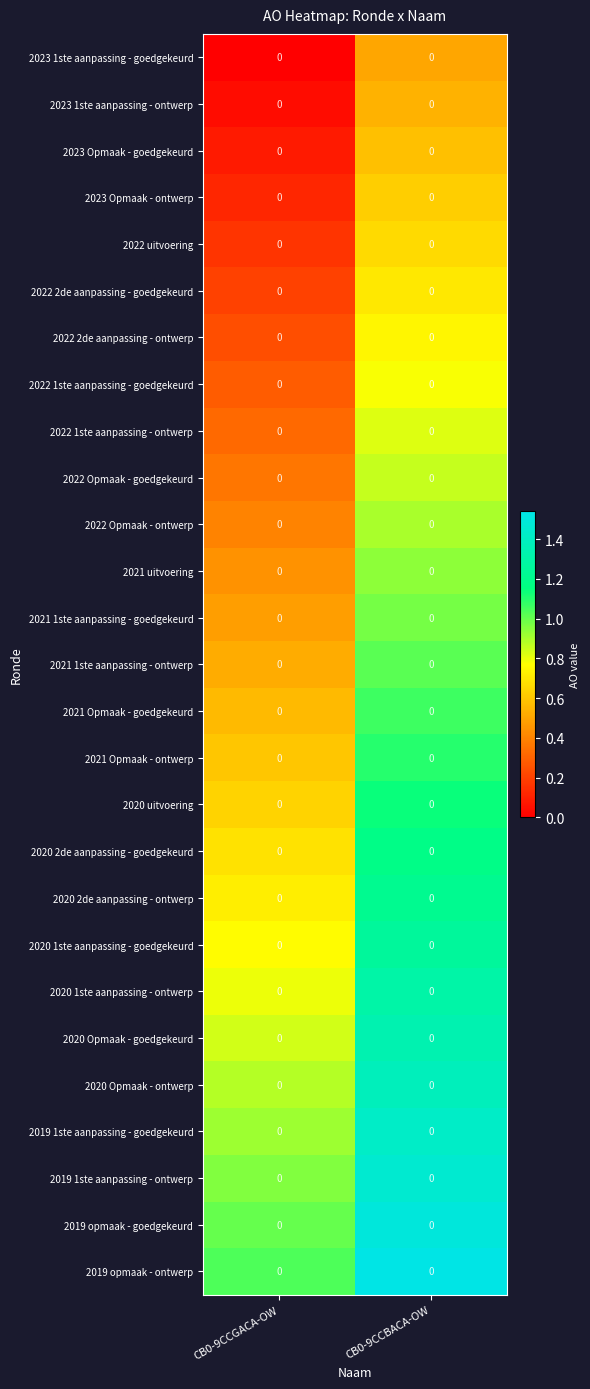

At which category is the sum across all series the highest?

CB0-9CCBACA-OW